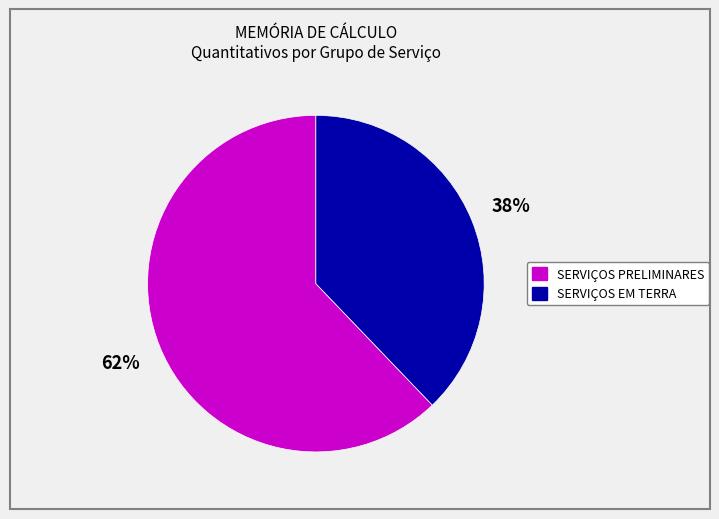

Is there a majority slice in this chart?

Yes